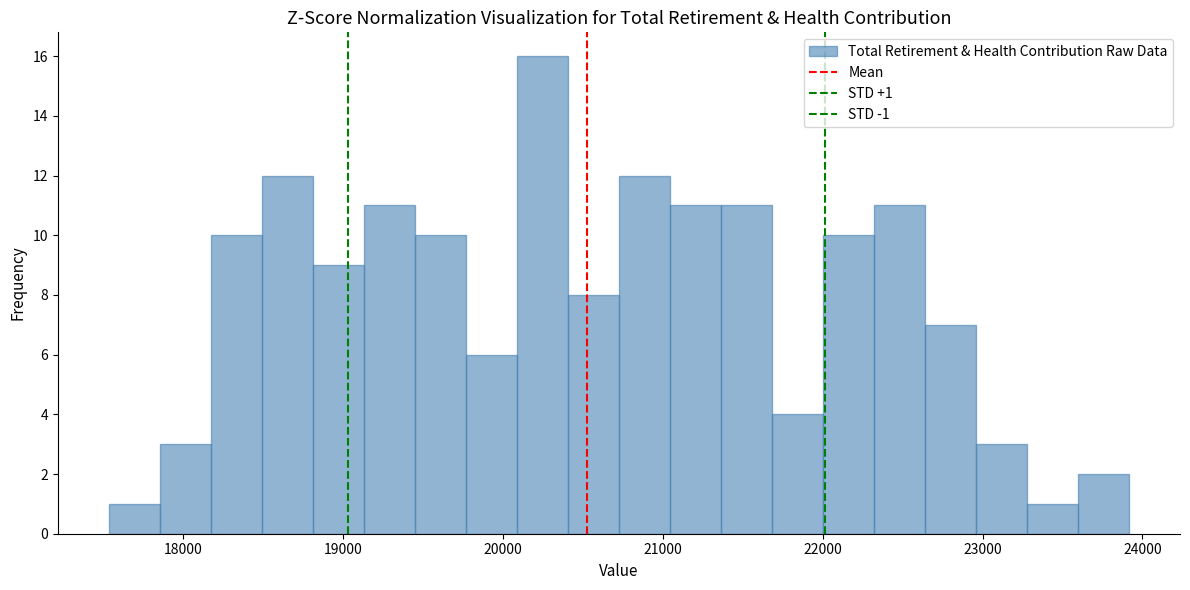

Read against the x-axis, roughly where is the centre of the tallest bar?

20200